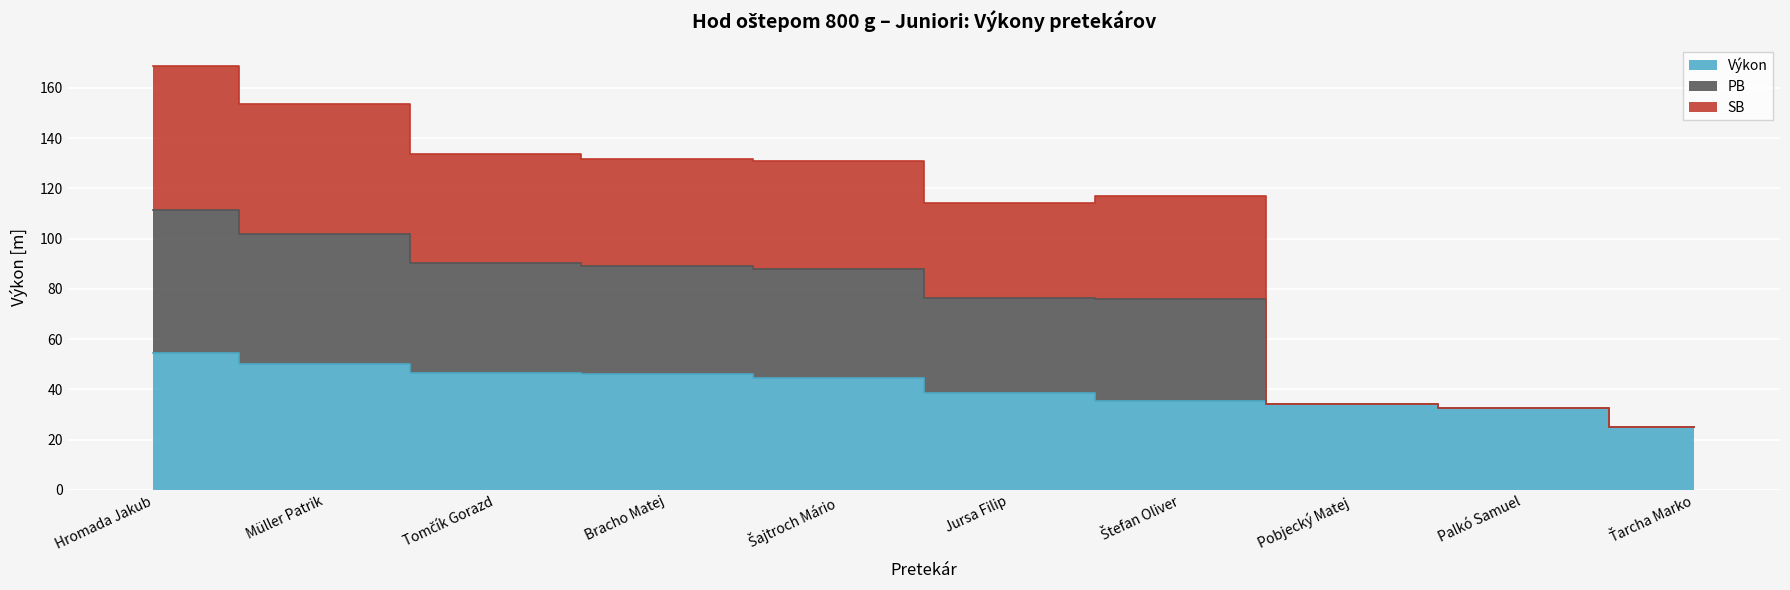

How many data points in Výkon are above 44?

5